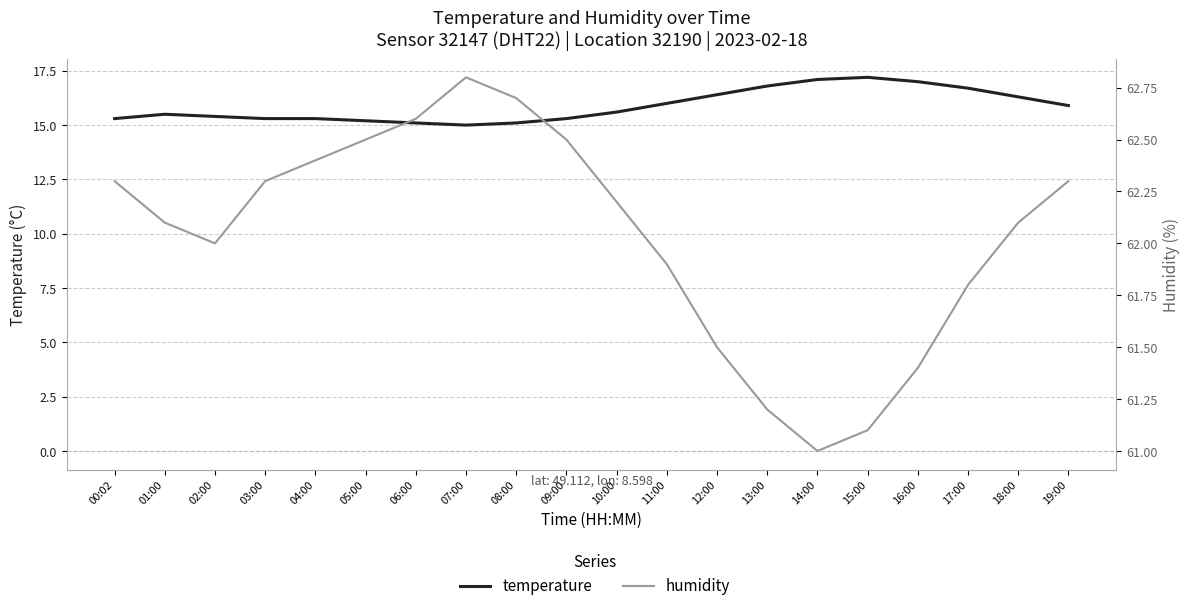

The humidity series shows 96.2 at 06:00. True or false?

False